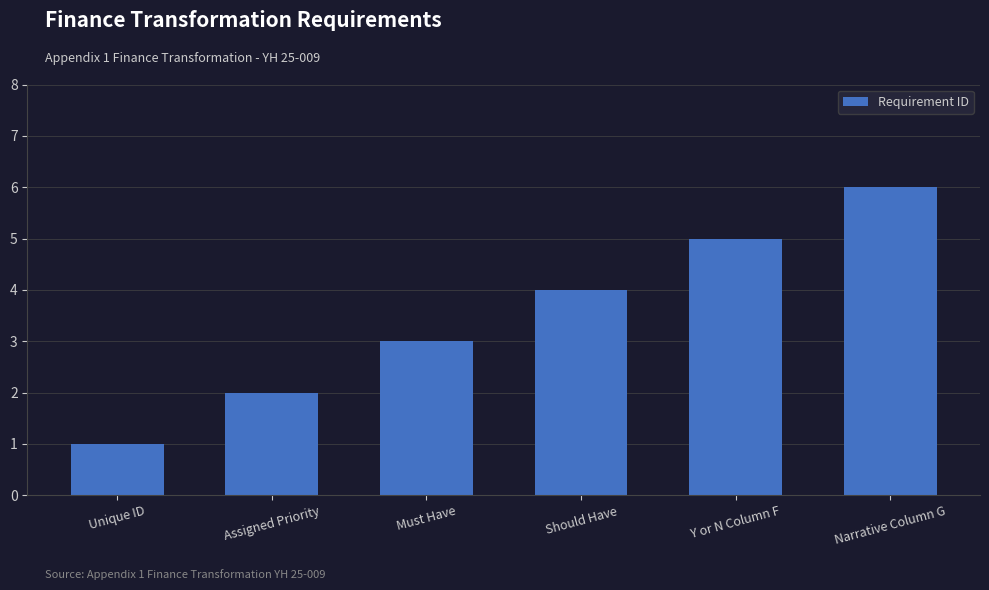

Does the chart contain stacked bars?

No